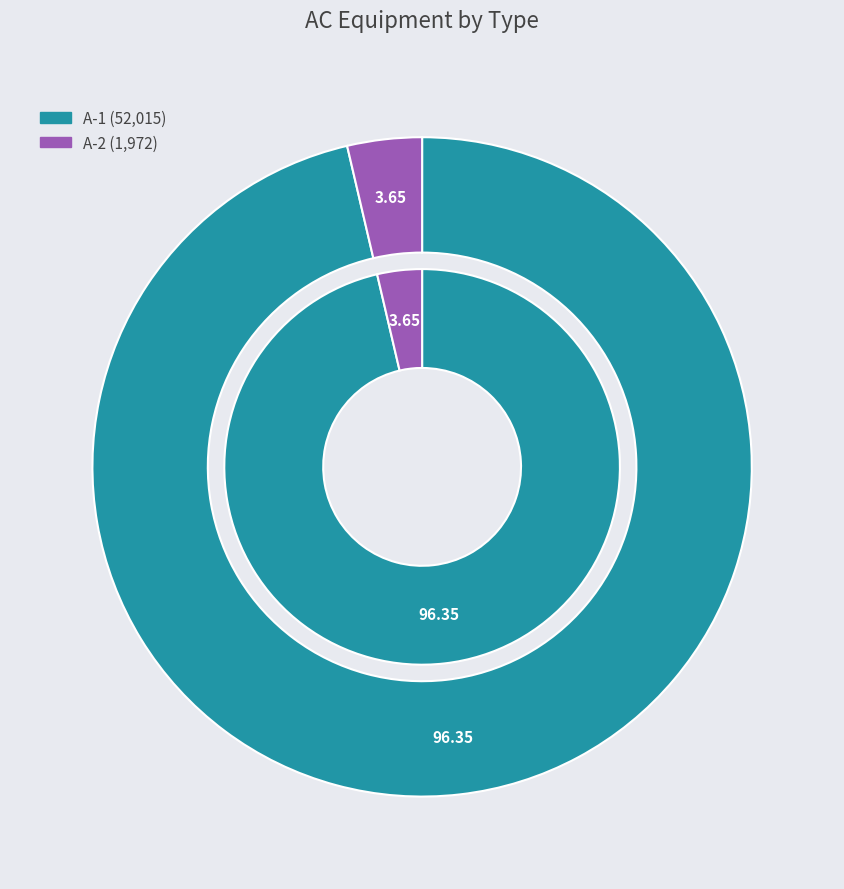

To the nearest percent, what portion does A-1 represent?

96%